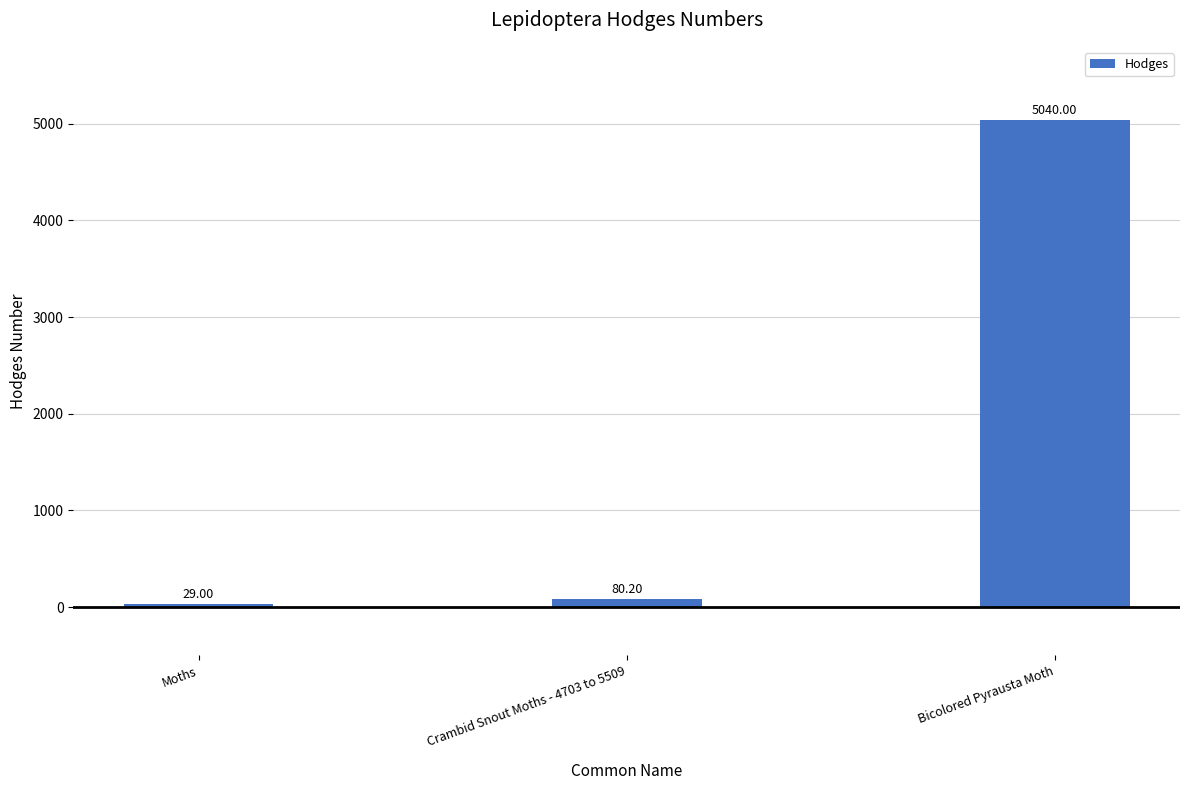

What is the label of the 2nd bar from the left?

Crambid Snout Moths - 4703 to 5509